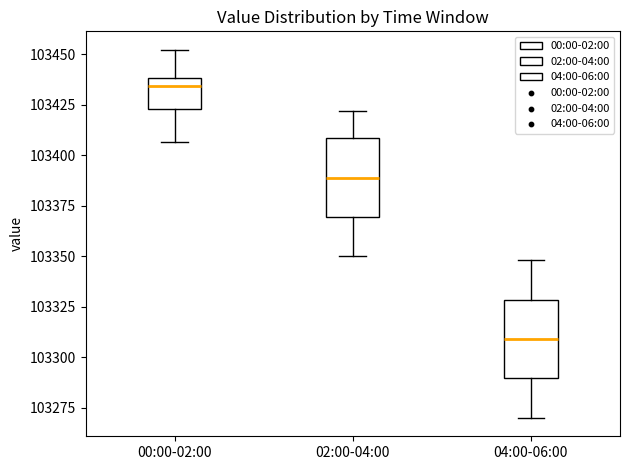

Where is the lower edge of the box for 04:00-06:00 on the y-axis? The values are not printed on the chart, so give them approximately, as read against the axis.

103290